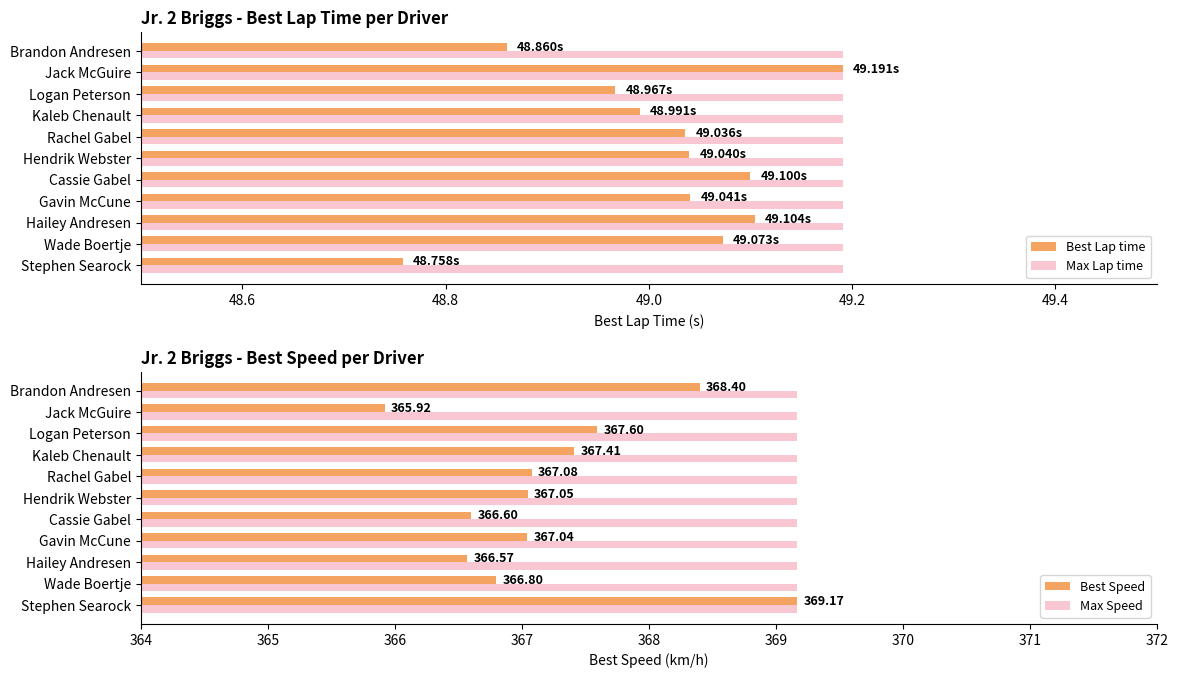

What is the sum of the Best Speed values at Gavin McCune and Kaleb Chenault?

734.5